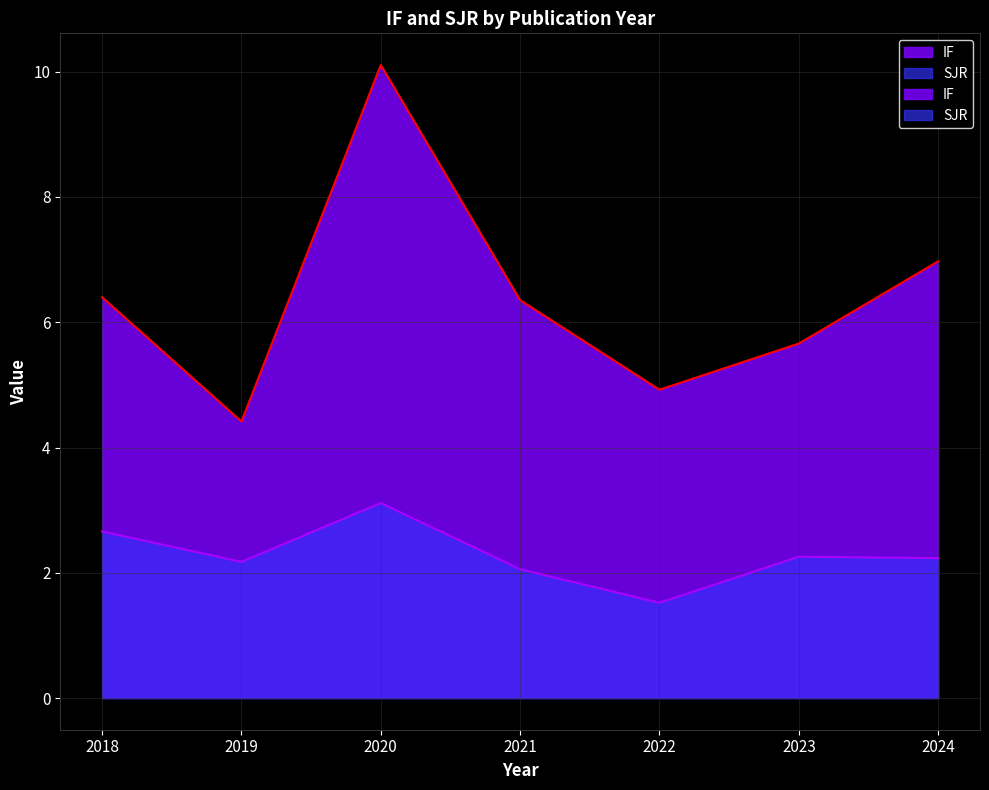

The IF series shows 1.8 at 2018. True or false?

False